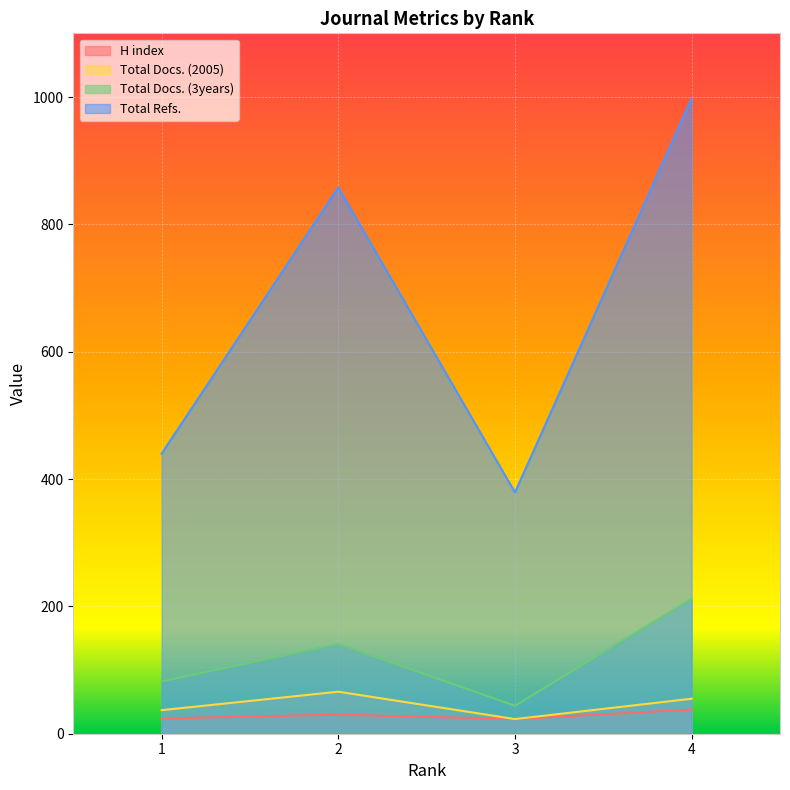

Reading right to left, transcribe all the data shown in this chart.

H index: 38	23	30	24
Total Docs. (2005): 55	23	66	37
Total Docs. (3years): 212	44	141	82
Total Refs.: 998	379	858	440